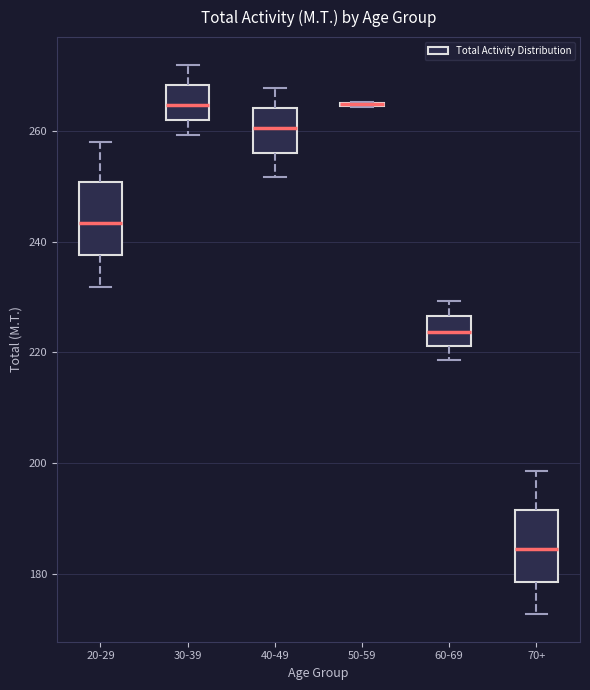

Where does the upper whisker of the box for 60-69 end on the y-axis? The values are not printed on the chart, so give them approximately, as read against the axis.

230